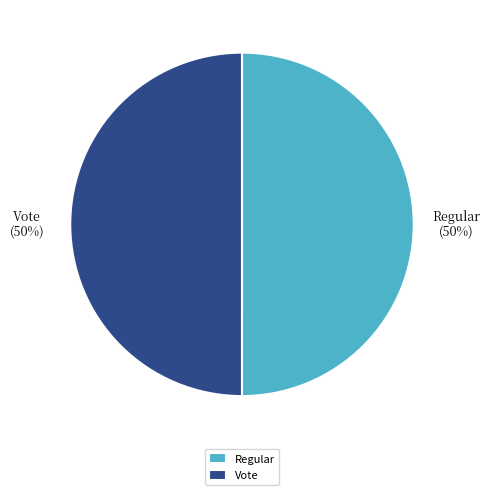

To the nearest percent, what portion does Vote represent?

50%